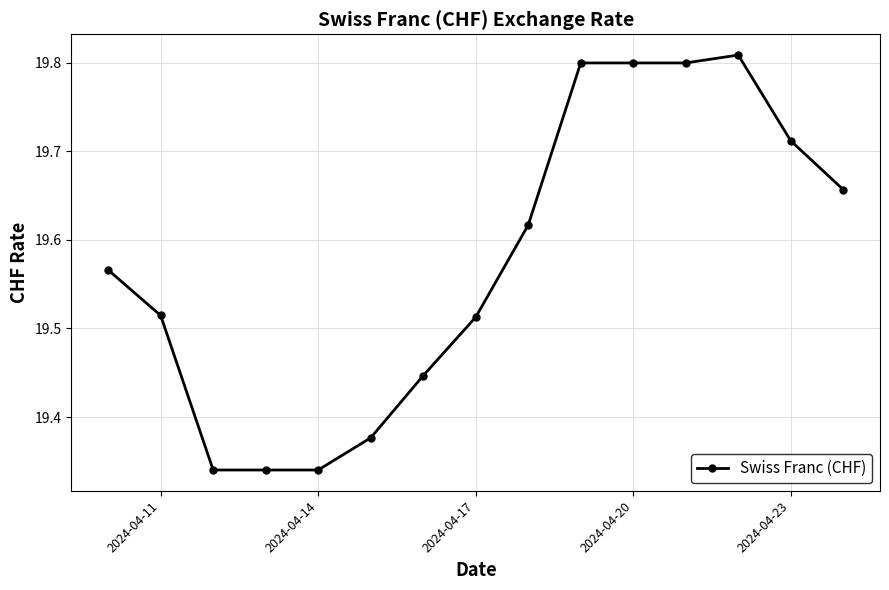

Count the values in the range 19 to 20.

15